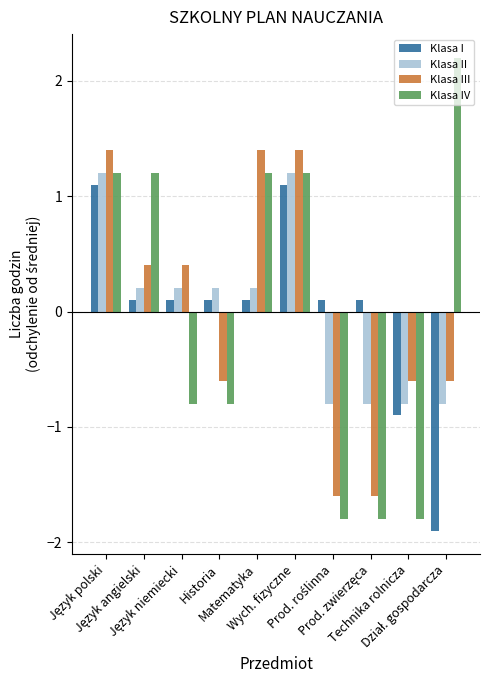

What is the smallest value displayed?

-1.9